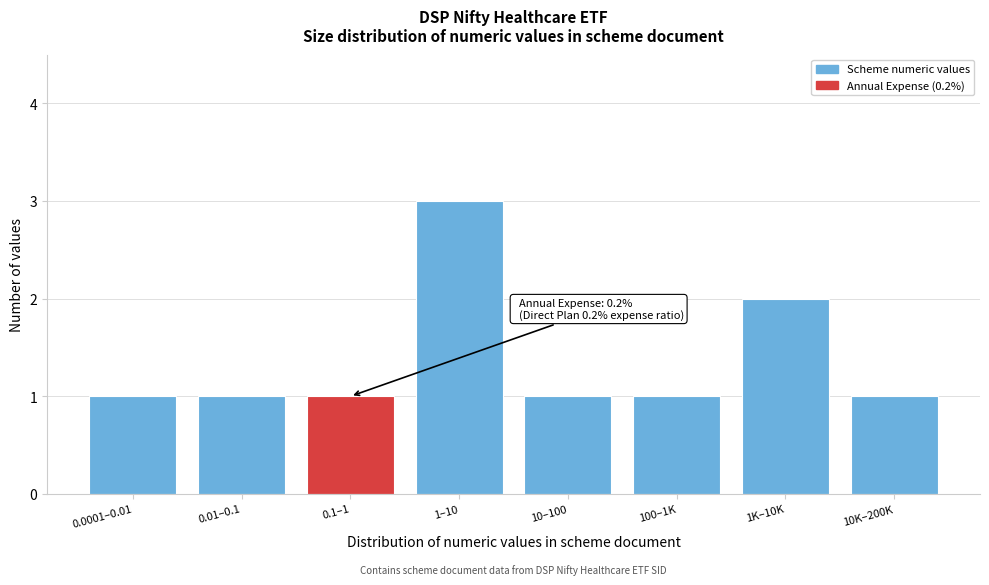

Reading left to right, transcribe all the data shown in this chart.

0.0001–0.01=1	0.01–0.1=1	0.1–1=1	1–10=3	10–100=1	100–1K=1	1K–10K=2	10K–200K=1